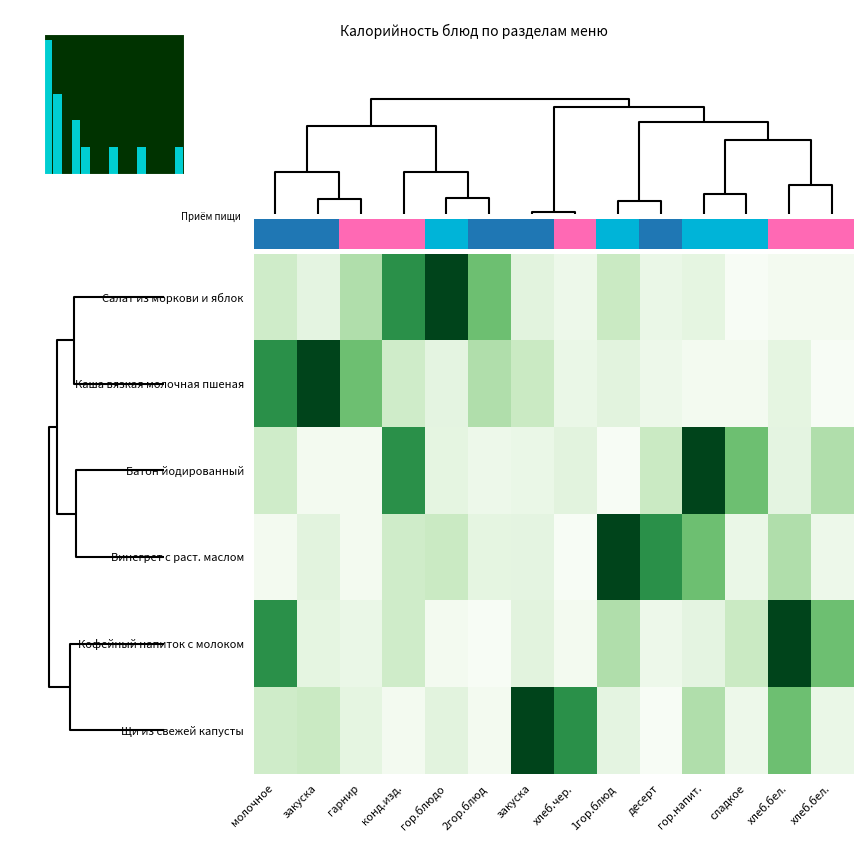

Is it true that Каша вязкая молочная пшеная equals 78.2 at десерт?

True